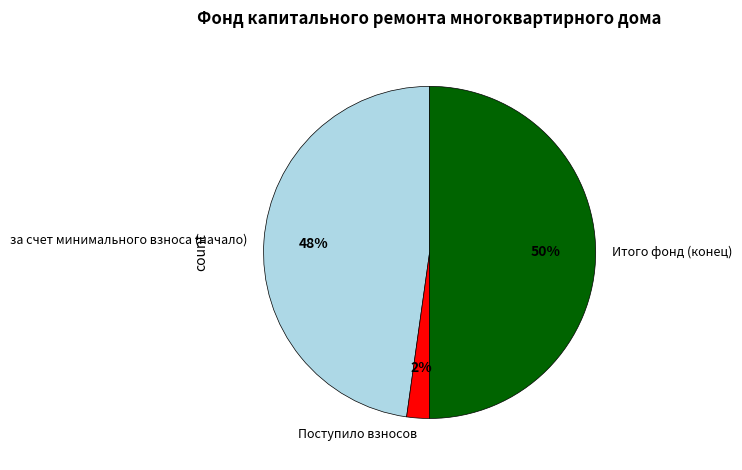

Which slice is the largest?

Итого фонд (конец)